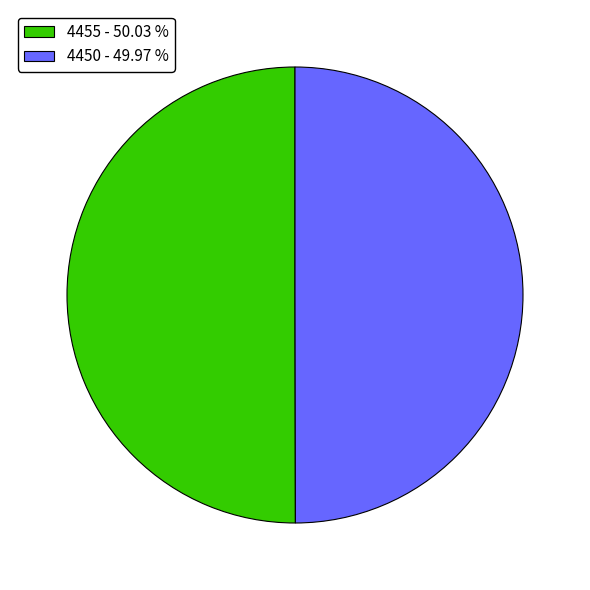

What is the ratio of the value at 4455 - 50.03 % to the value at 4450 - 49.97 %?

1.0